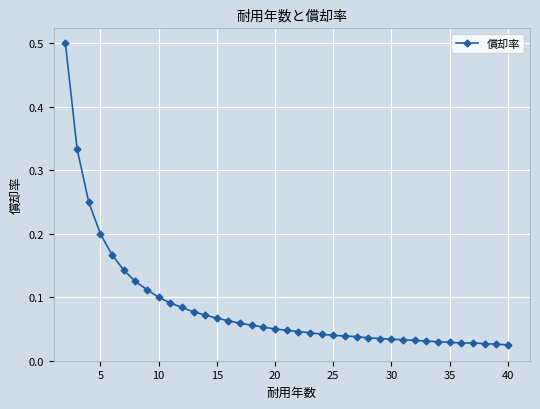

What is the sum of all values?

3.3